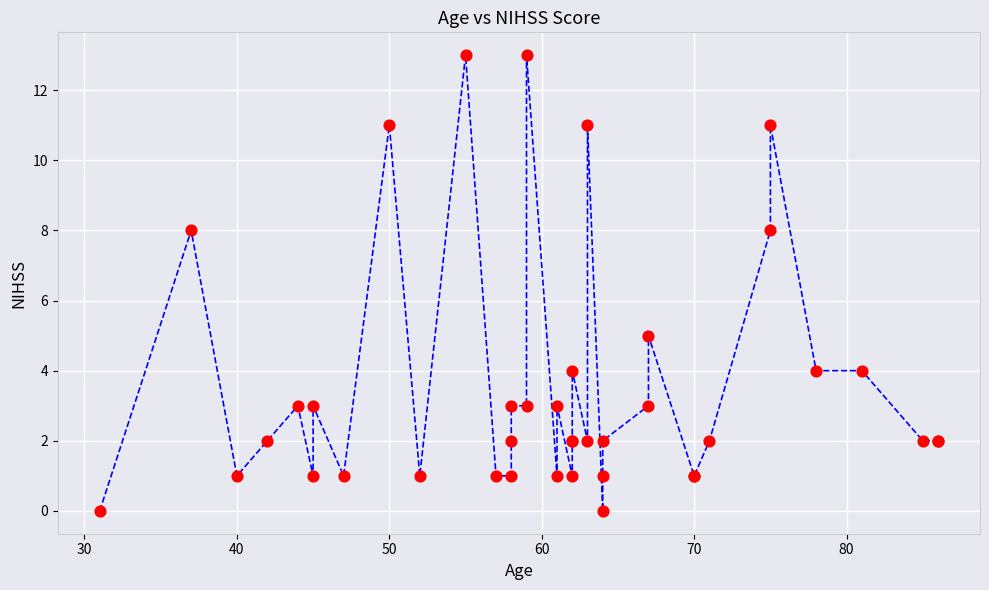

What Y value in the scatter plot is closest to 6?

5